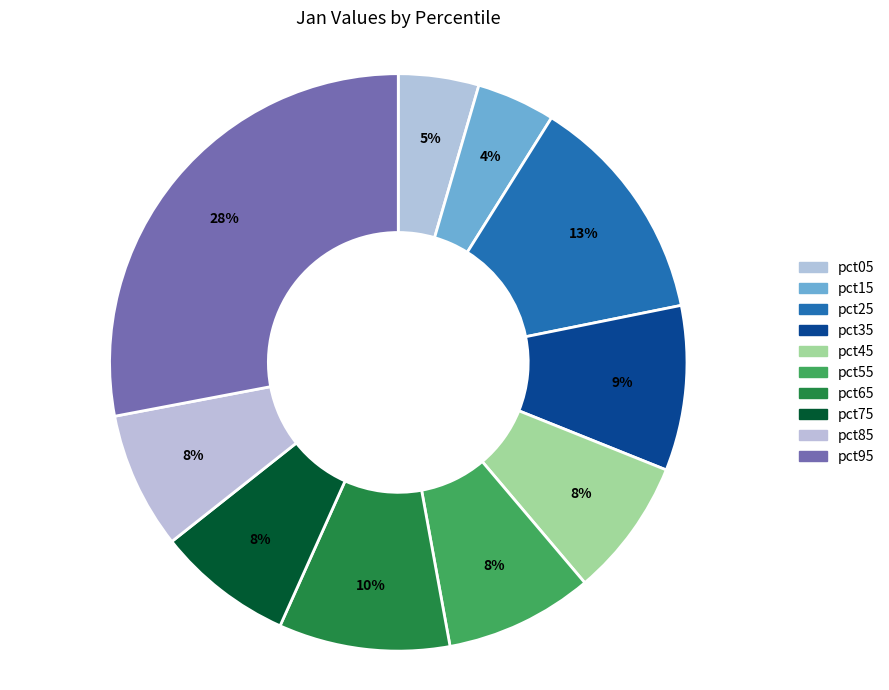

How many slices are in this pie chart?

10